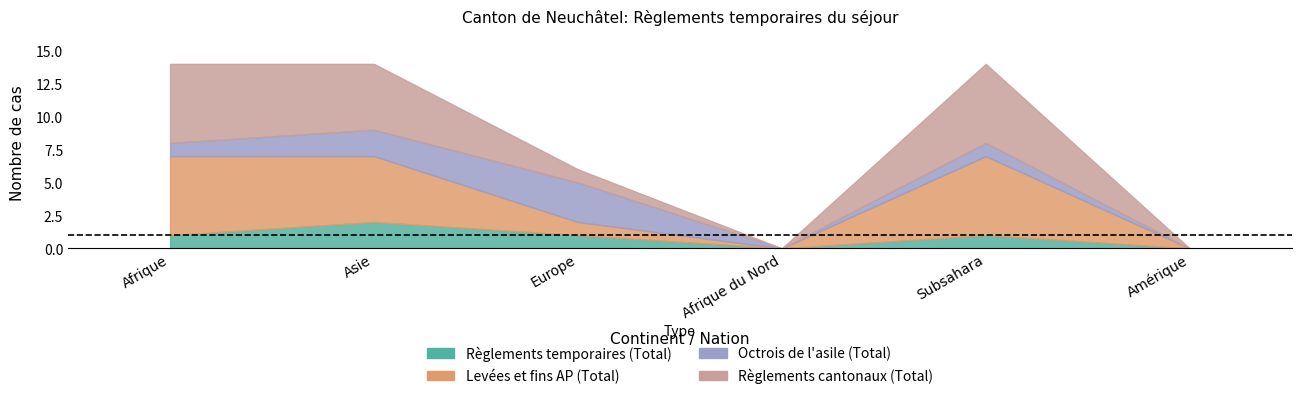

What is the label of the 3rd point from the left?

Europe